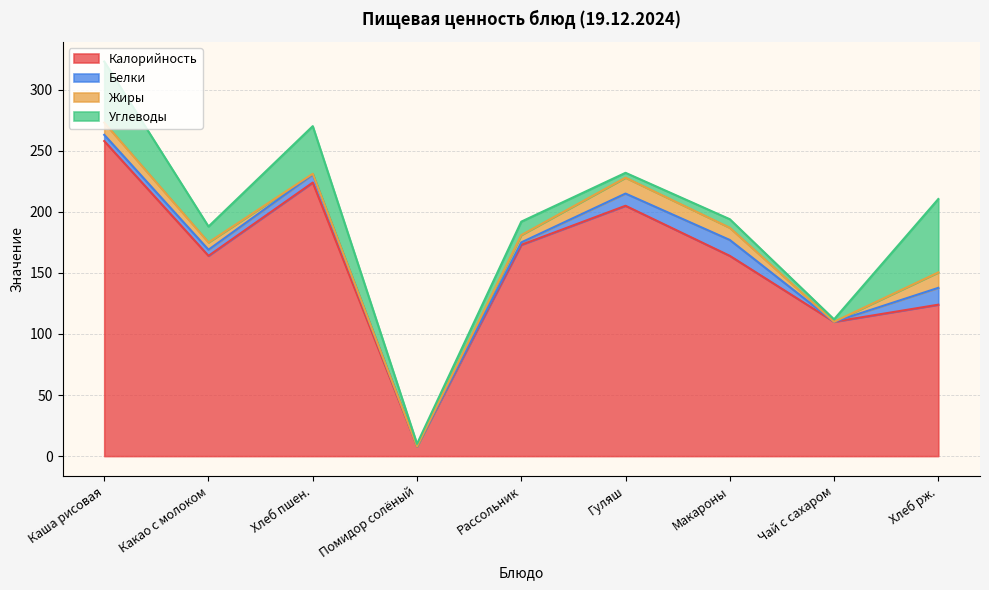

What position from the left is Хлеб пшен.?

3